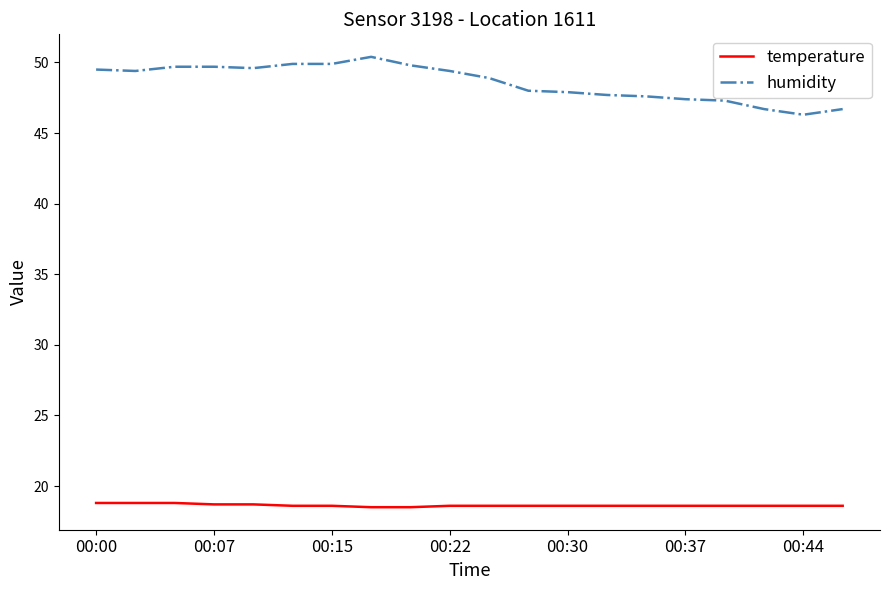

List the series in order of their overall mean, highest first.

humidity, temperature